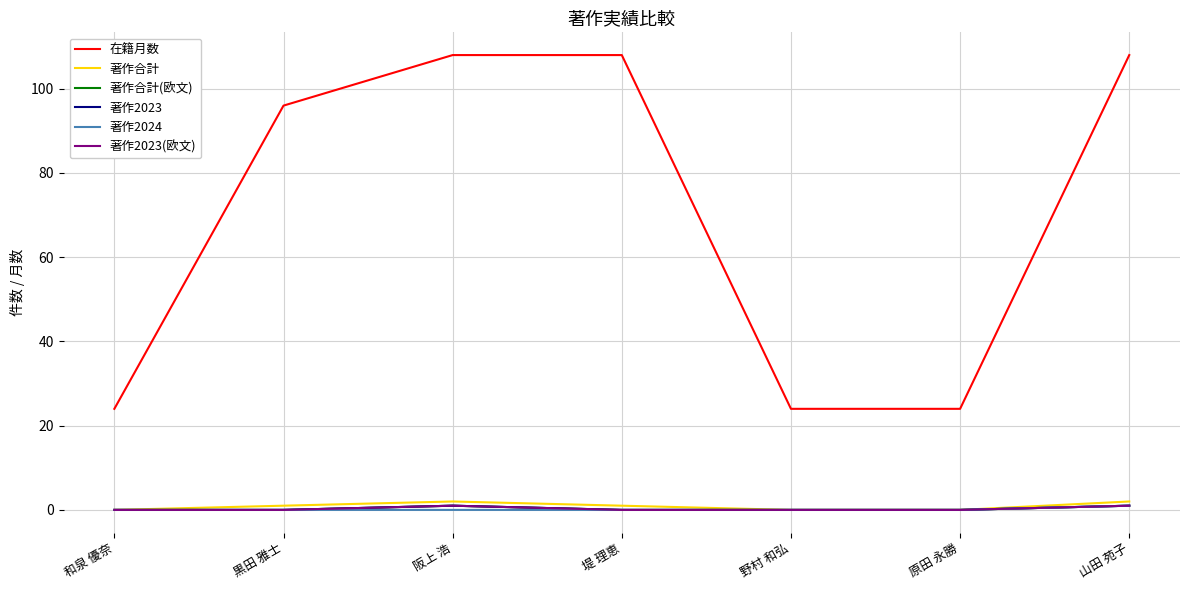

True or false: 在籍月数 has more than 2 interior local peaks.

False